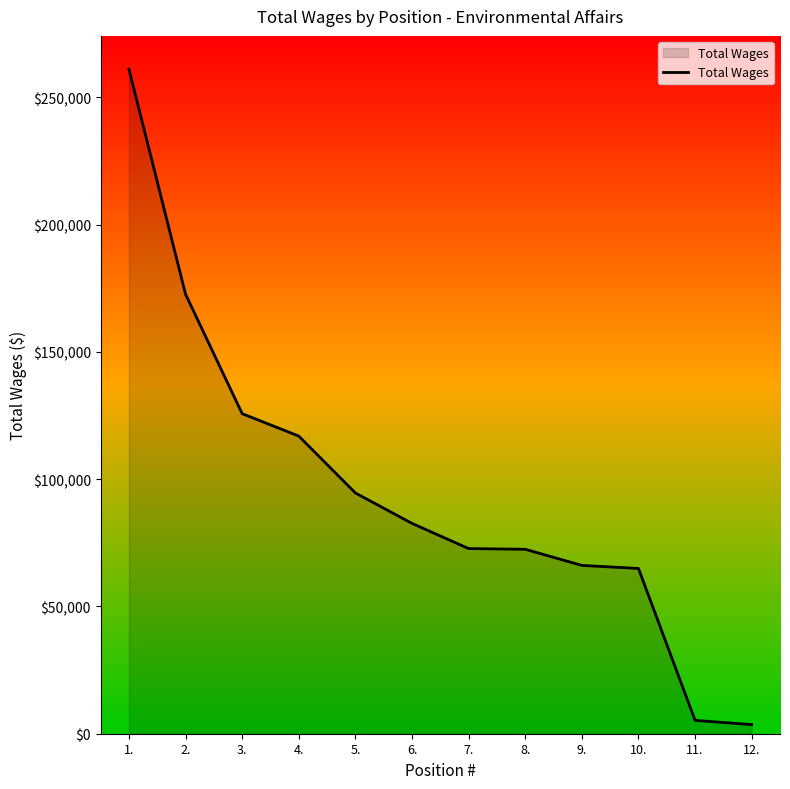

At which category does the chart reach its peak across all series?

1.